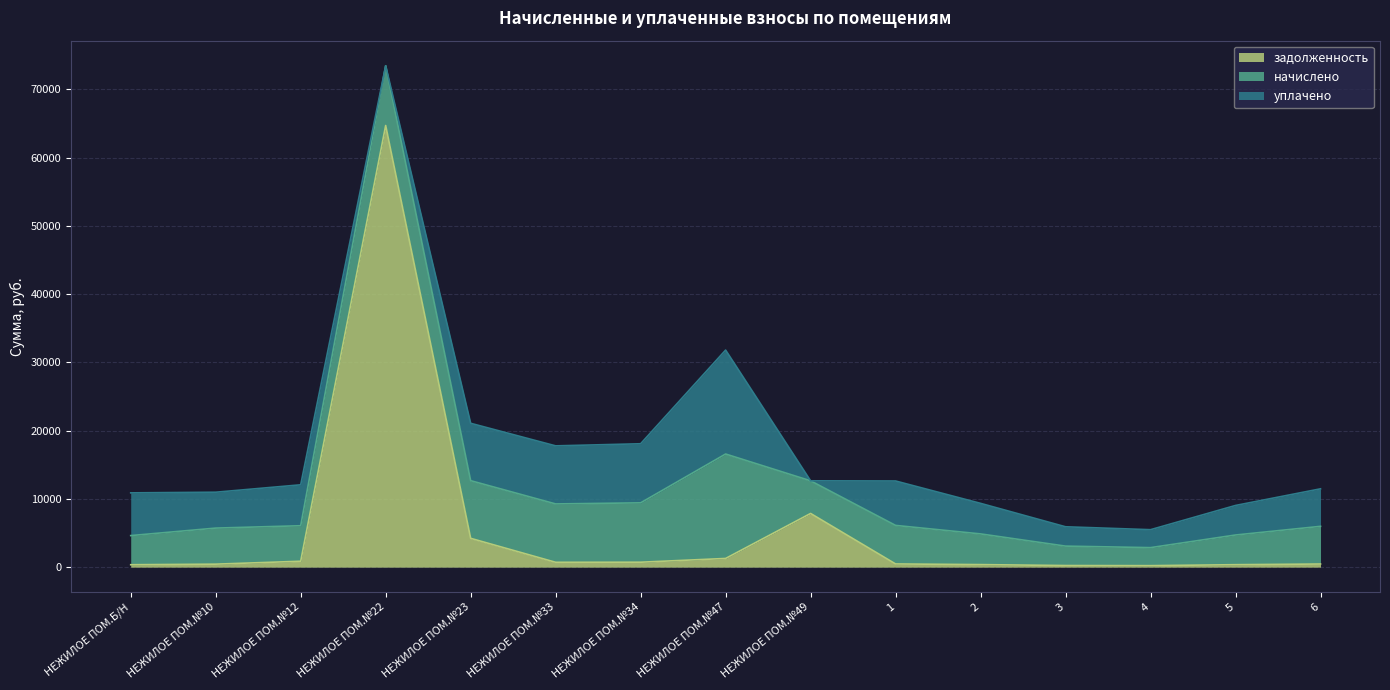

At which label is задолженность closest to 32471?

НЕЖИЛОЕ ПОМ.№49